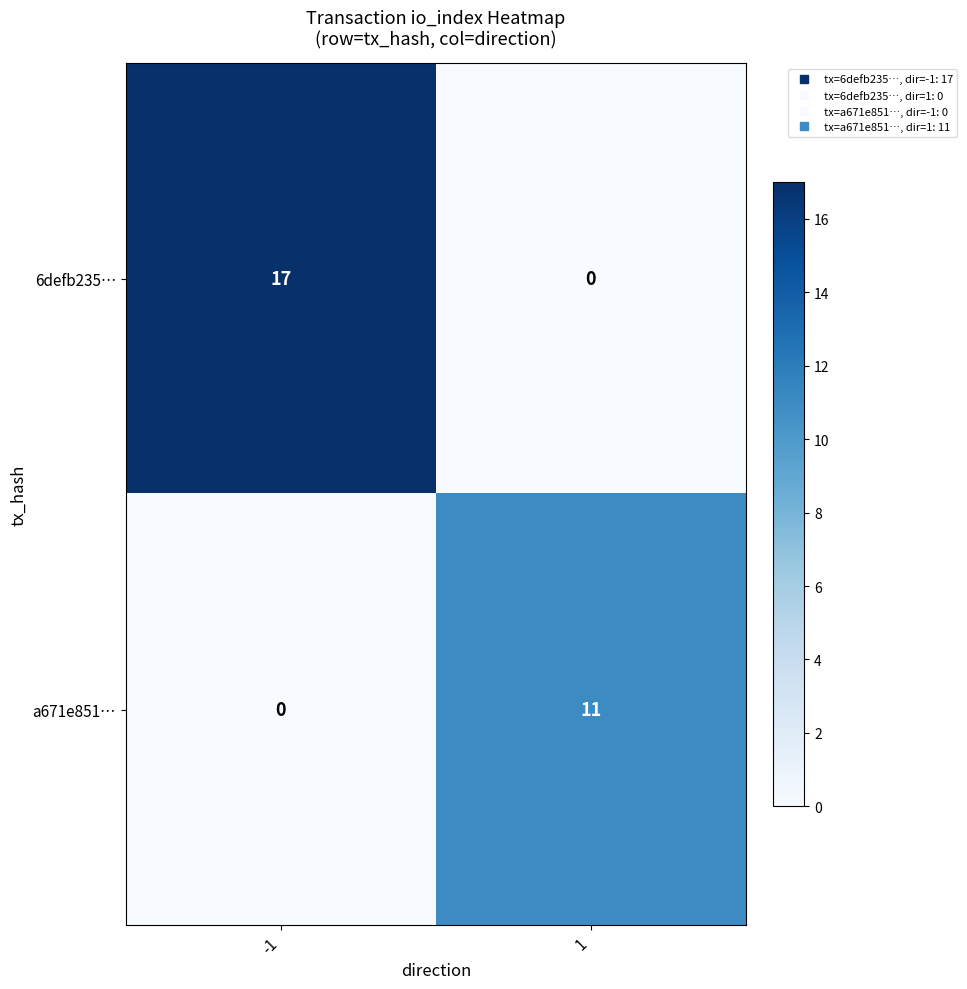

Reading right to left, what are all the values shown in this chart?

6defb235…: 0	17
a671e851…: 11	0